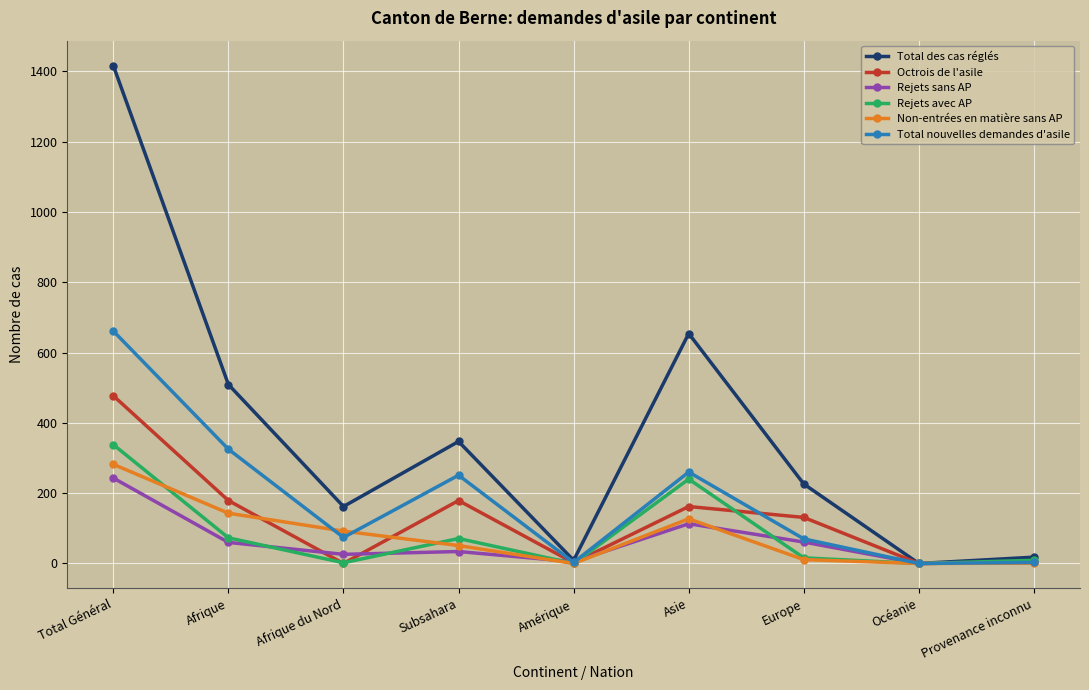

Which label corresponds to the largest value in the chart?

Total Général